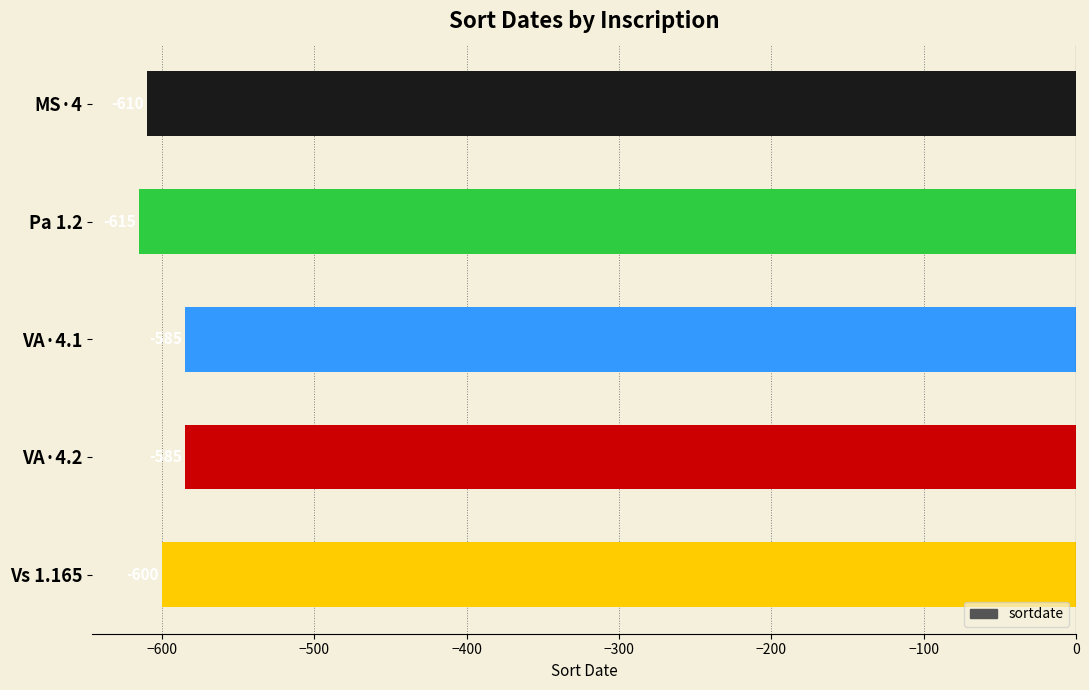

What position from the top is Vs 1.165?

5